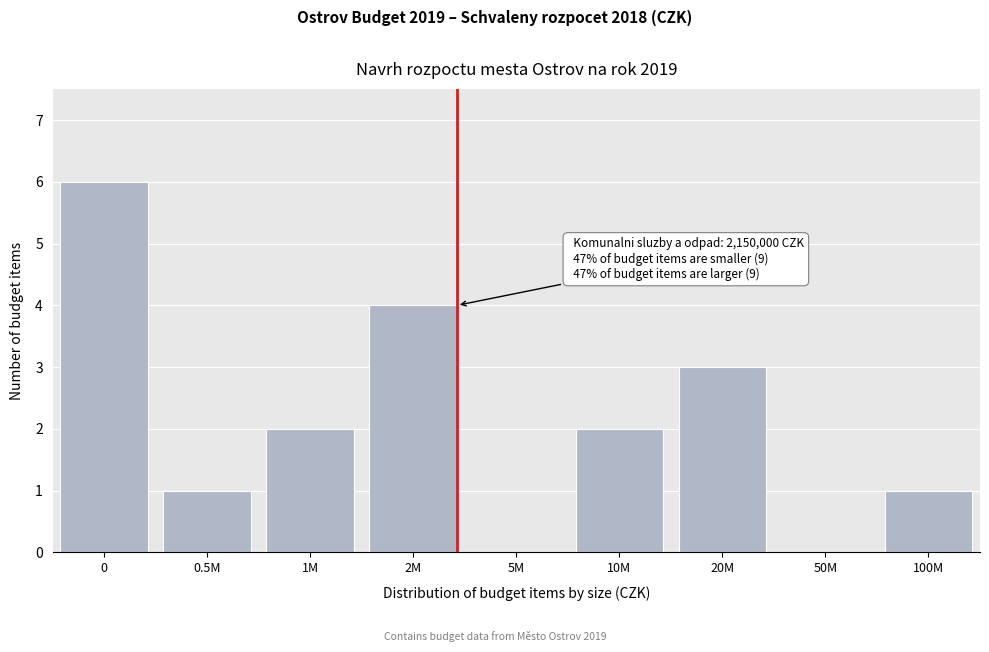

Reading right to left, list all the values displayed in this chart.

100M=1	50M=0	20M=3	10M=2	5M=0	2M=4	1M=2	0.5M=1	0=6